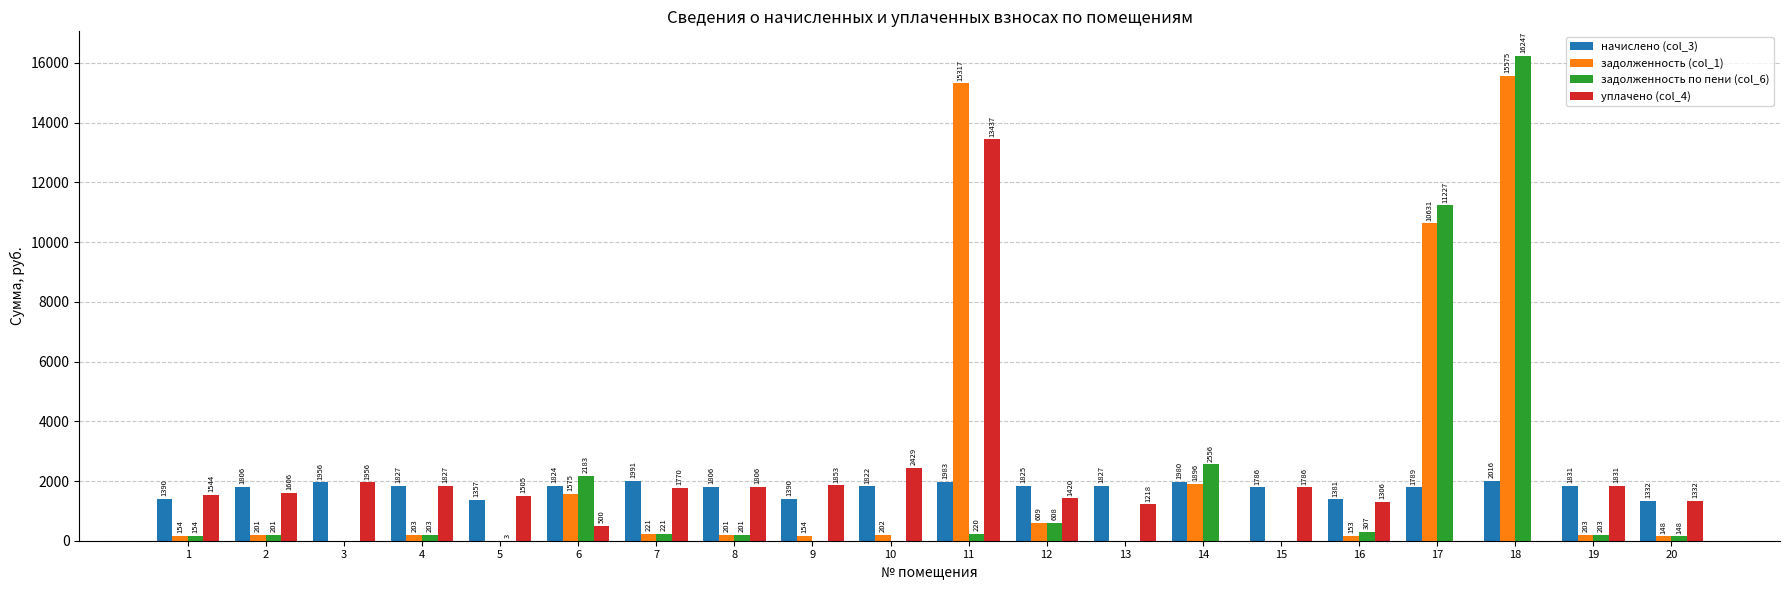

Count the number of data series in this chart.

4